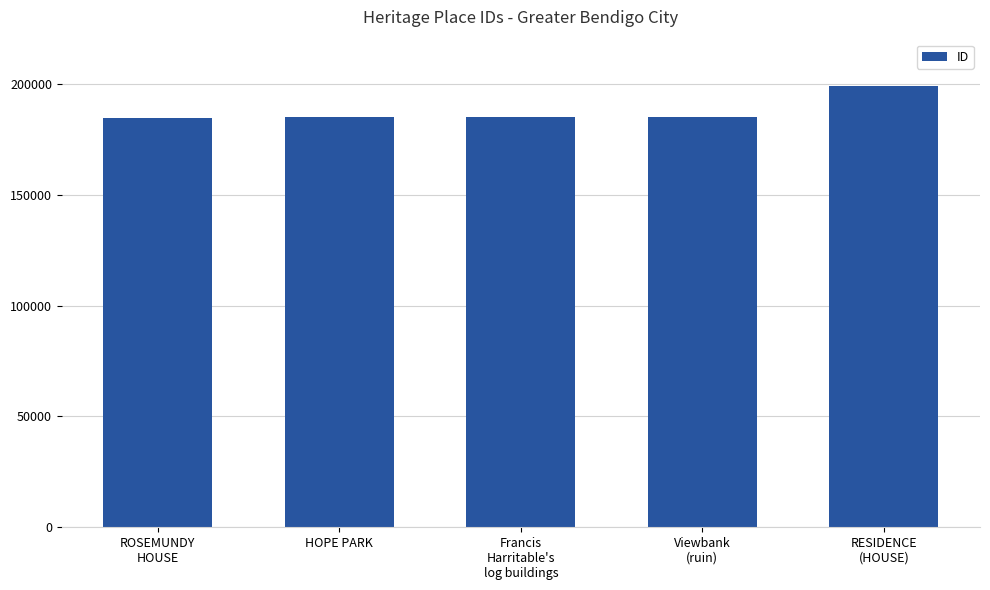

What position from the right is RESIDENCE
(HOUSE)?

1